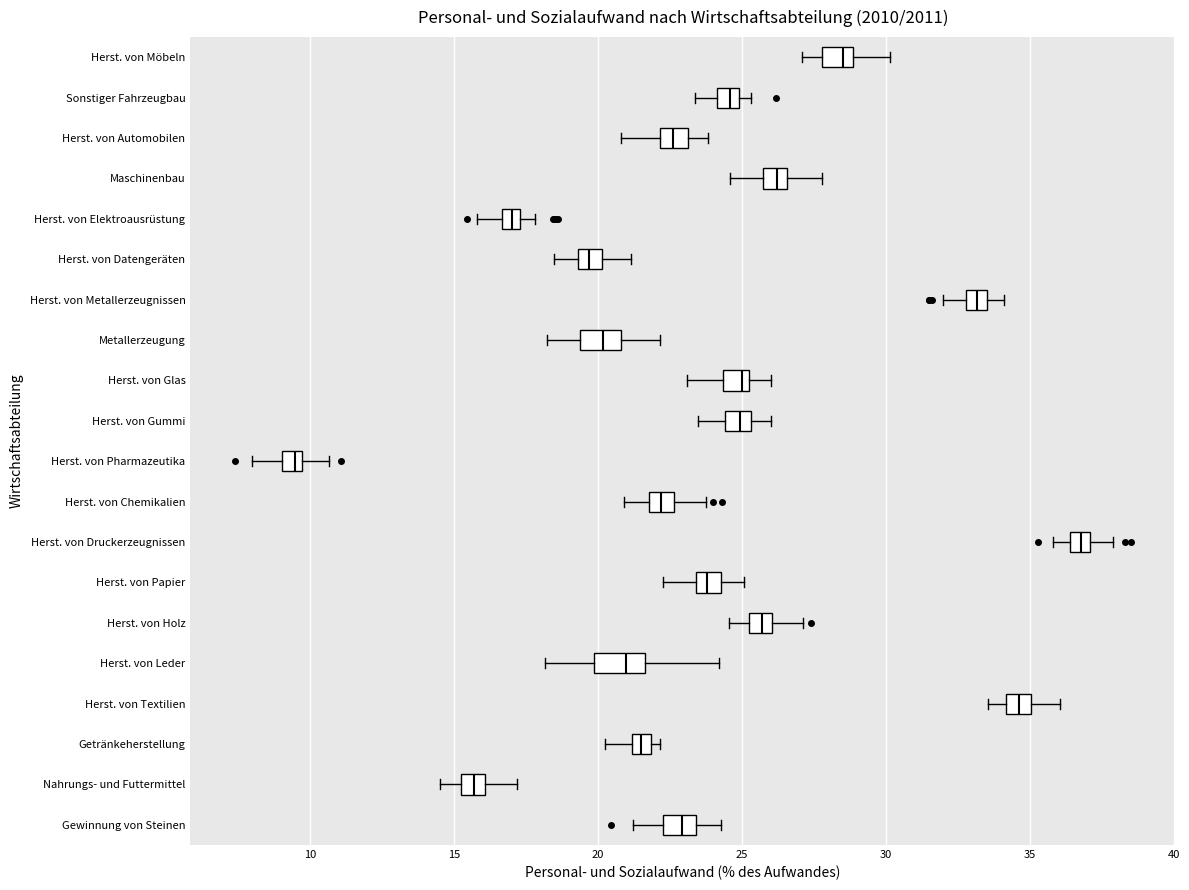

Which box's median line is the furthest to the right?

Herst. von Druckerzeugnissen